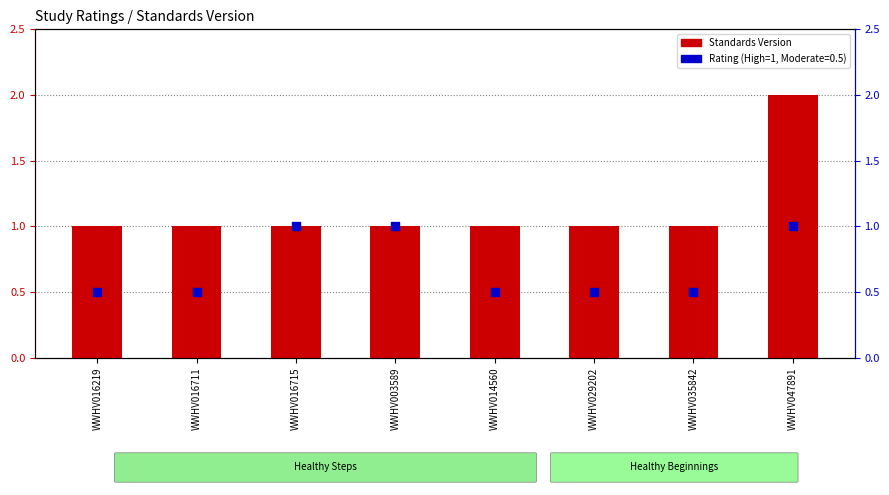

Between WWHV016715 and WWHV016711, which is larger?

WWHV016715